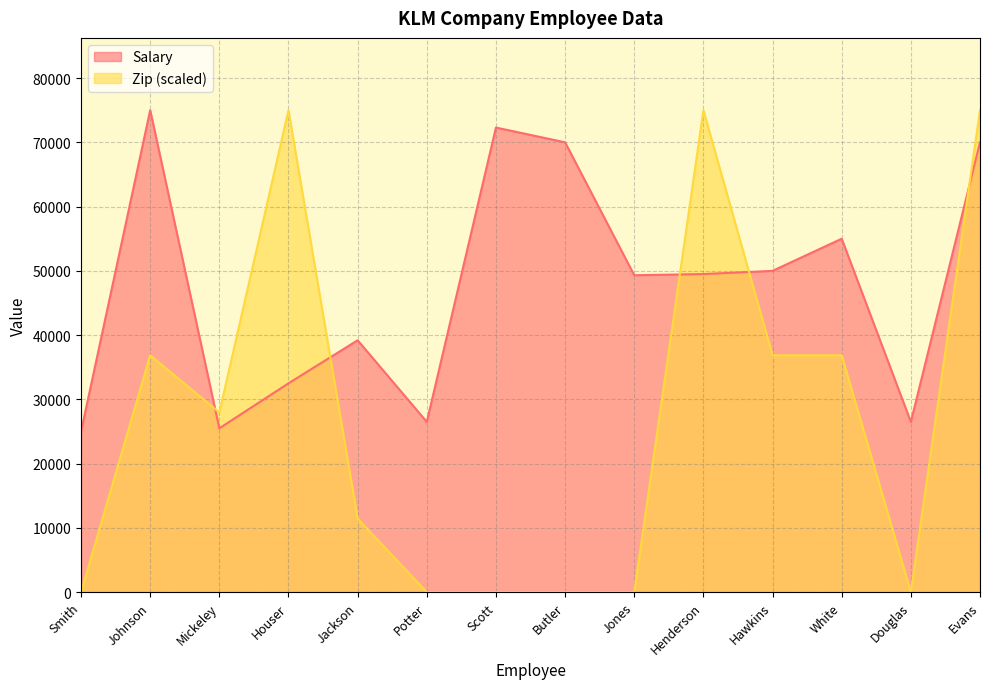

What position from the left is Evans?

14